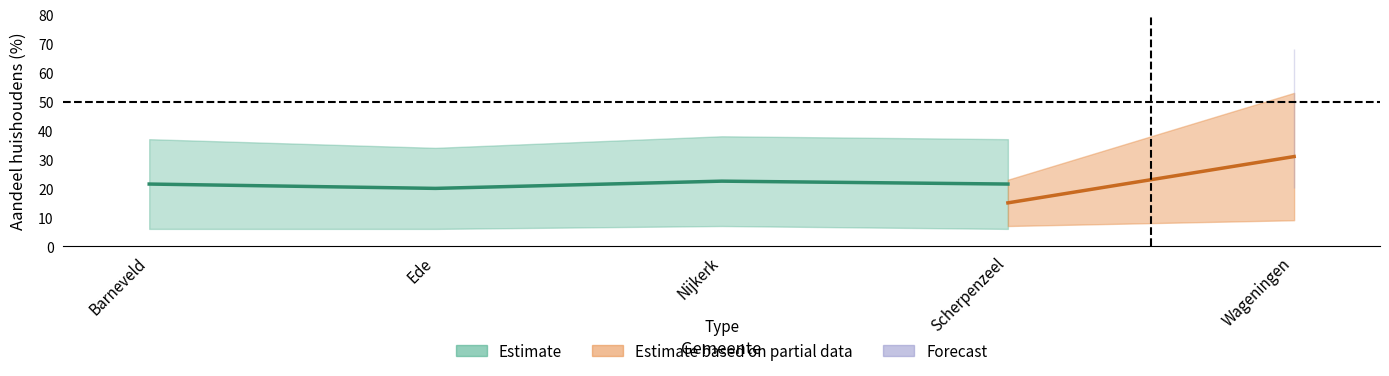

What is the smallest value displayed?

6